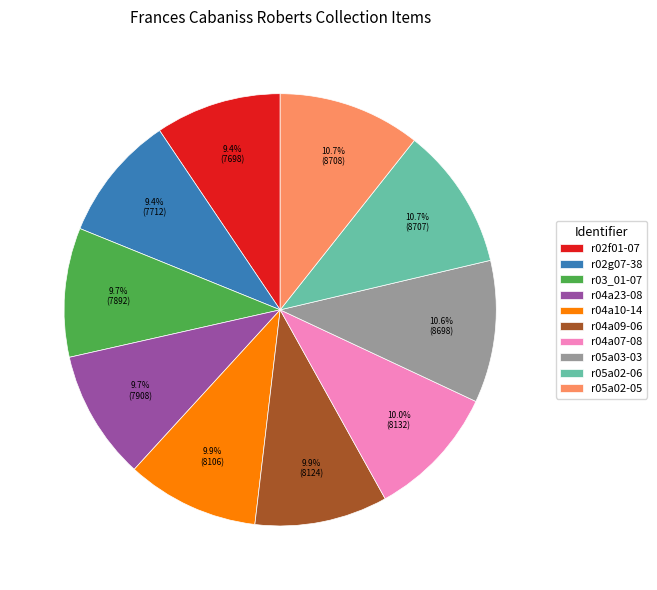

What is the ratio of the value at r03_01-07 to the value at r04a10-14?

1.0